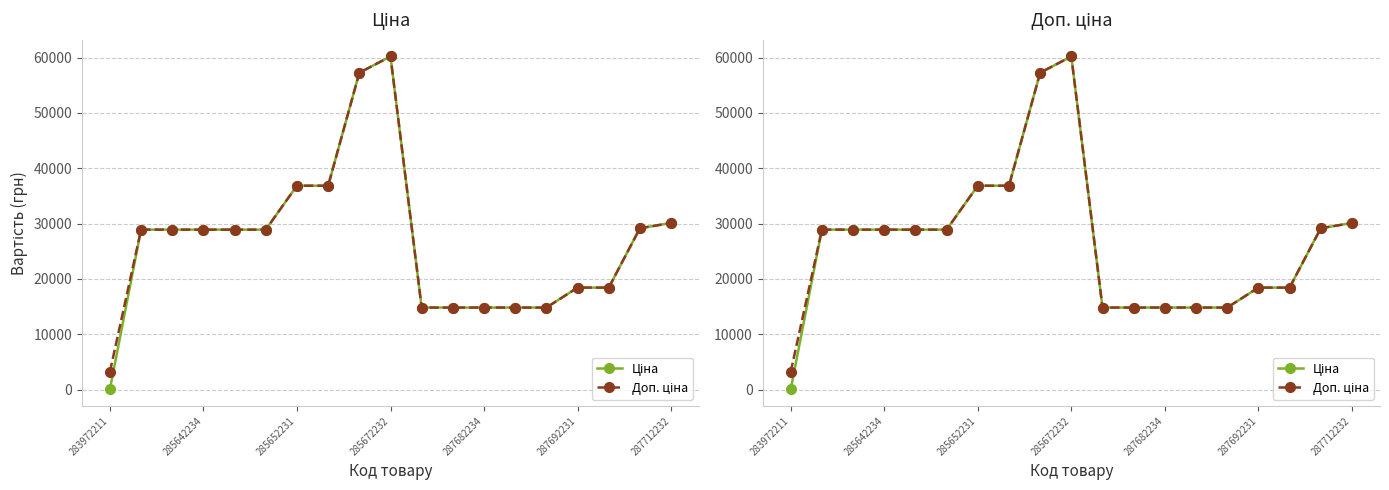

What is the sum of all Ціна values?

505872.3